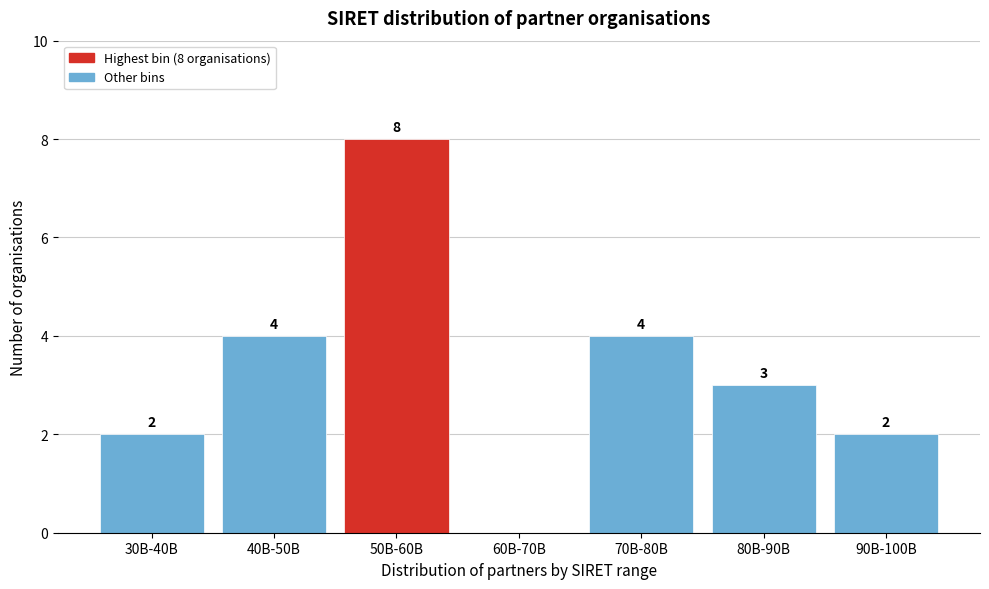

Reading right to left, list all the values displayed in this chart.

90B-100B=2	80B-90B=3	70B-80B=4	60B-70B=0	50B-60B=8	40B-50B=4	30B-40B=2